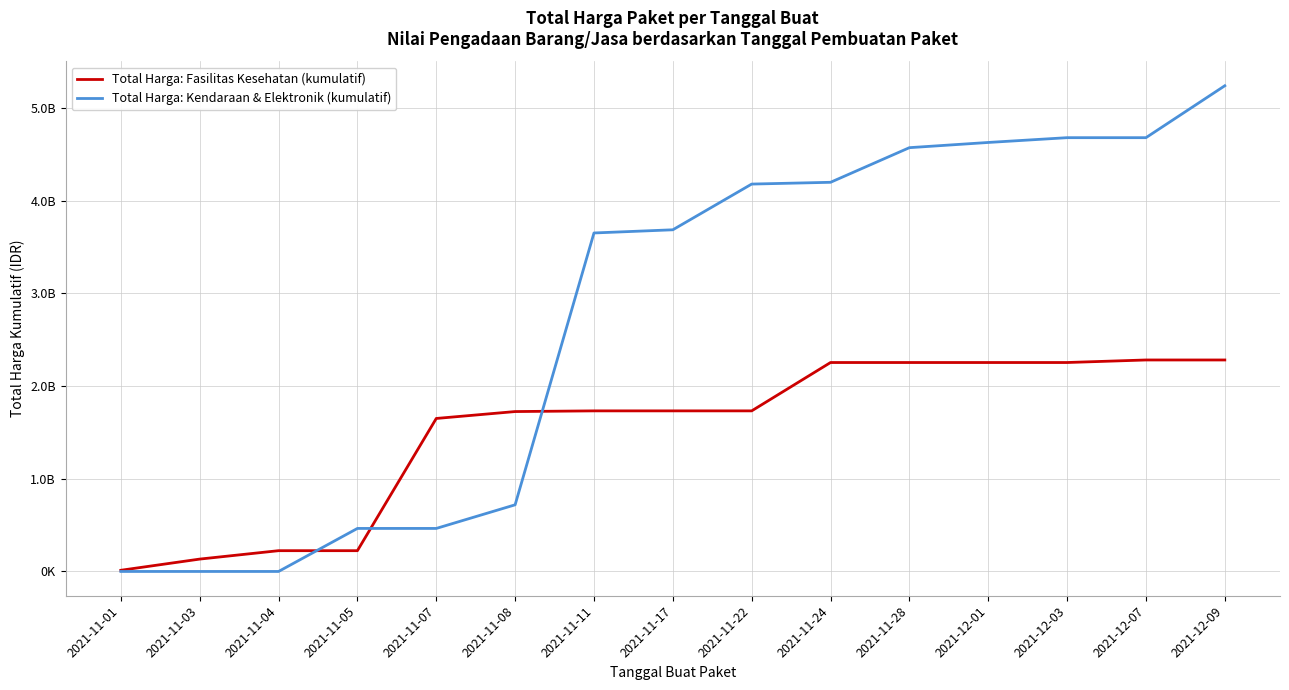

Reading left to right, transcribe all the data shown in this chart.

Total Harga: Fasilitas Kesehatan (kumulatif): 2021-11-01=12787500	2021-11-03=133400770	2021-11-04=224072845	2021-11-05=224072845	2021-11-07=1649940745	2021-11-08=1724364745	2021-11-11=1731765985	2021-11-17=1731765985	2021-11-22=1731765985	2021-11-24=2253225185	2021-11-28=2253225185	2021-12-01=2253225185	2021-12-03=2253225185	2021-12-07=2280637185	2021-12-09=2280637185
Total Harga: Kendaraan & Elektronik (kumulatif): 2021-11-01=0	2021-11-03=0	2021-11-04=0	2021-11-05=464002100	2021-11-07=464002100	2021-11-08=718702100	2021-11-11=3650264100	2021-11-17=3684556100	2021-11-22=4177556100	2021-11-24=4196731100	2021-11-28=4570135100	2021-12-01=4626287900	2021-12-03=4677888900	2021-12-07=4677888900	2021-12-09=5237859900